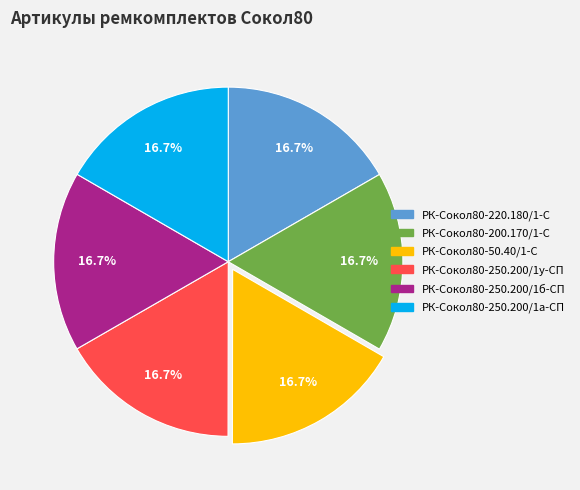

To the nearest percent, what percentage of the pie is РК-Сокол80-250.200/1у-СП?

17%